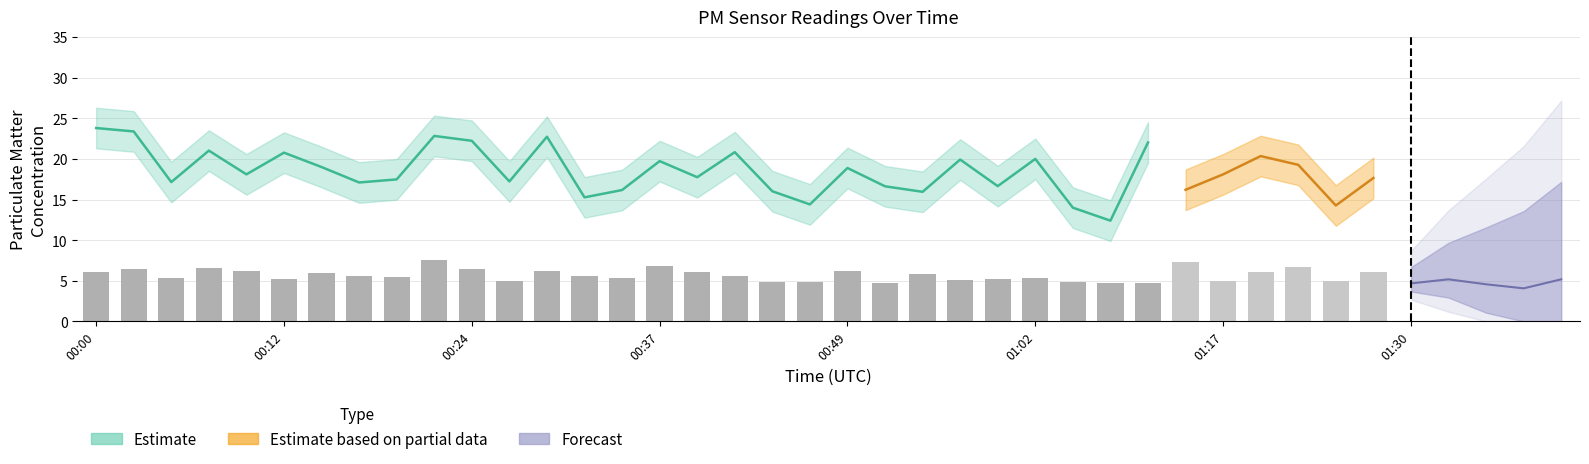

The value of P2 at 00:07 is 4.0. True or false?

False